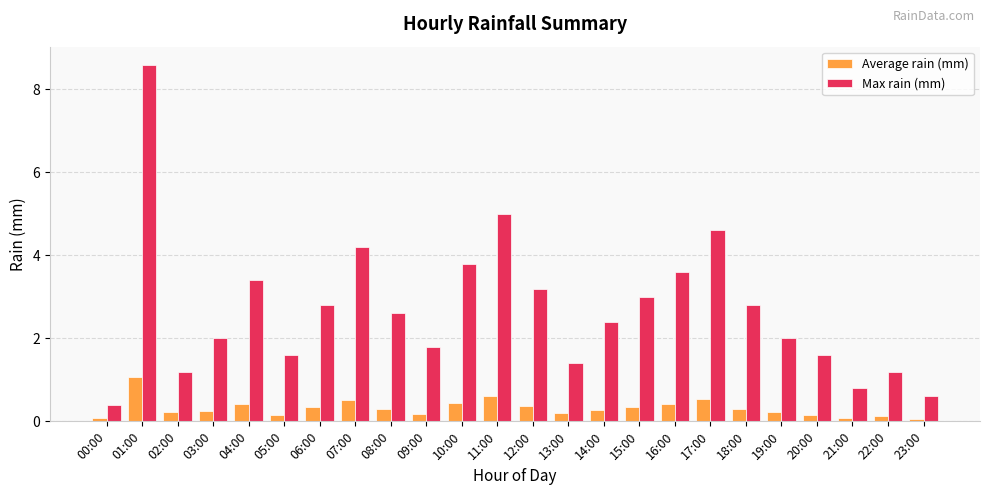

At which category is the sum across all series the highest?

01:00